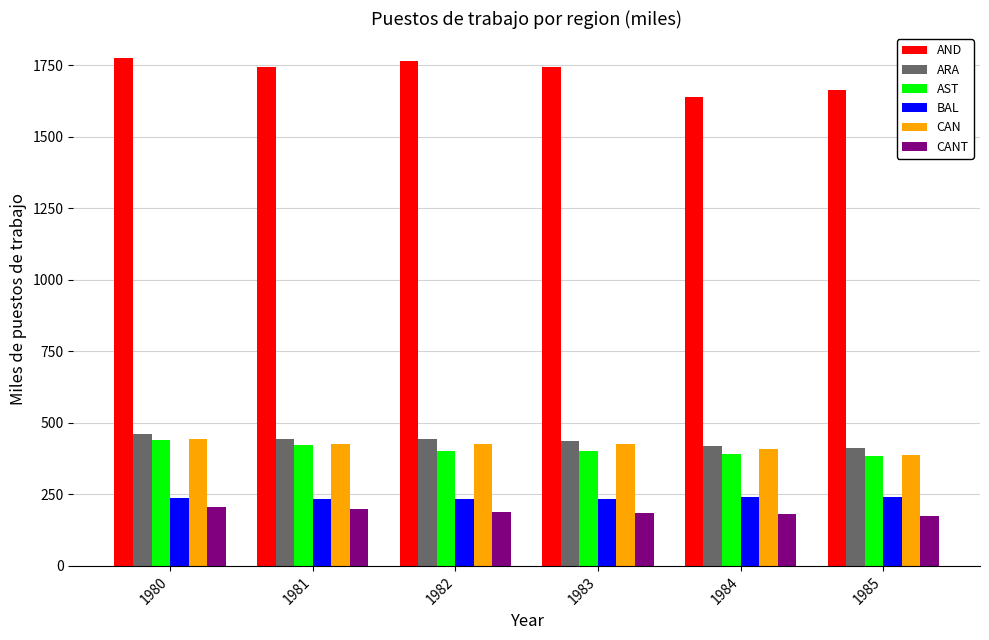

Where is AND nearest to the value 1706?

1981